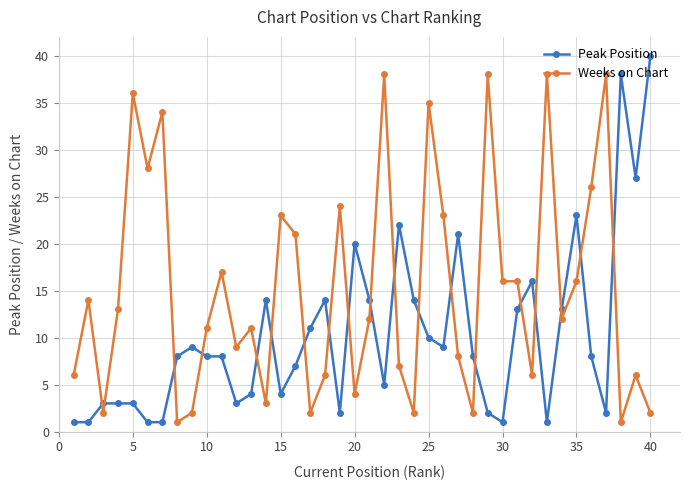

Reading right to left, what are all the values shown in this chart?

Peak Position: 40	27	38	2	8	23	13	1	16	13	1	2	8	21	9	10	14	22	5	14	20	2	14	11	7	4	14	4	3	8	8	9	8	1	1	3	3	3	1	1
Weeks on Chart: 2	6	1	38	26	16	12	38	6	16	16	38	2	8	23	35	2	7	38	12	4	24	6	2	21	23	3	11	9	17	11	2	1	34	28	36	13	2	14	6